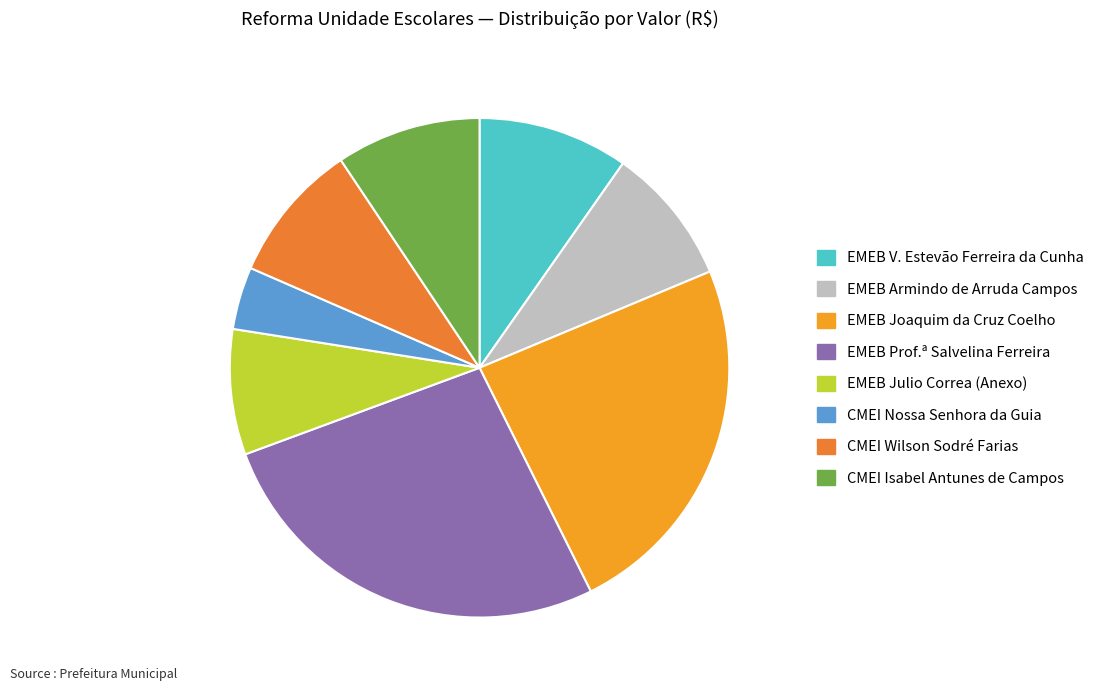

Does any single category account for the majority?

No